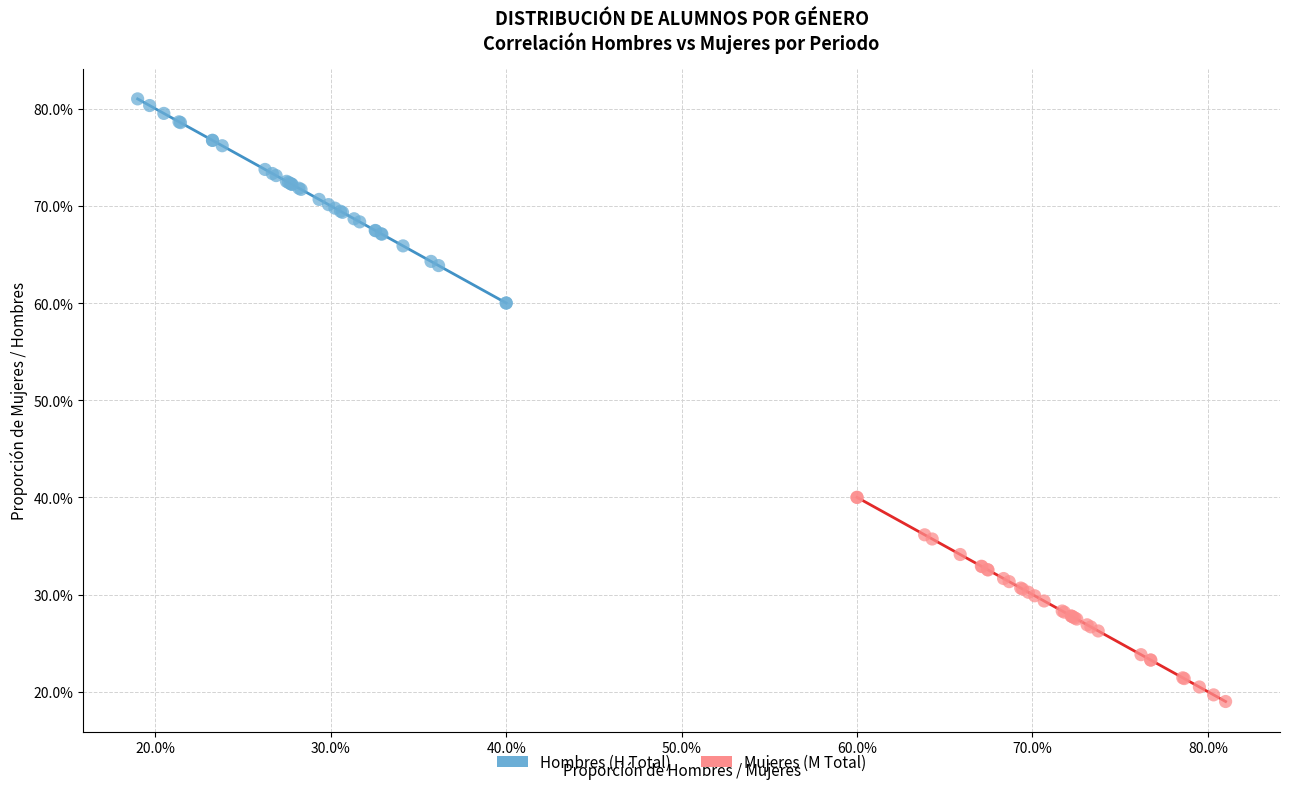

What are all the series names shown in the legend?

Hombres (H Total), Mujeres (M Total)